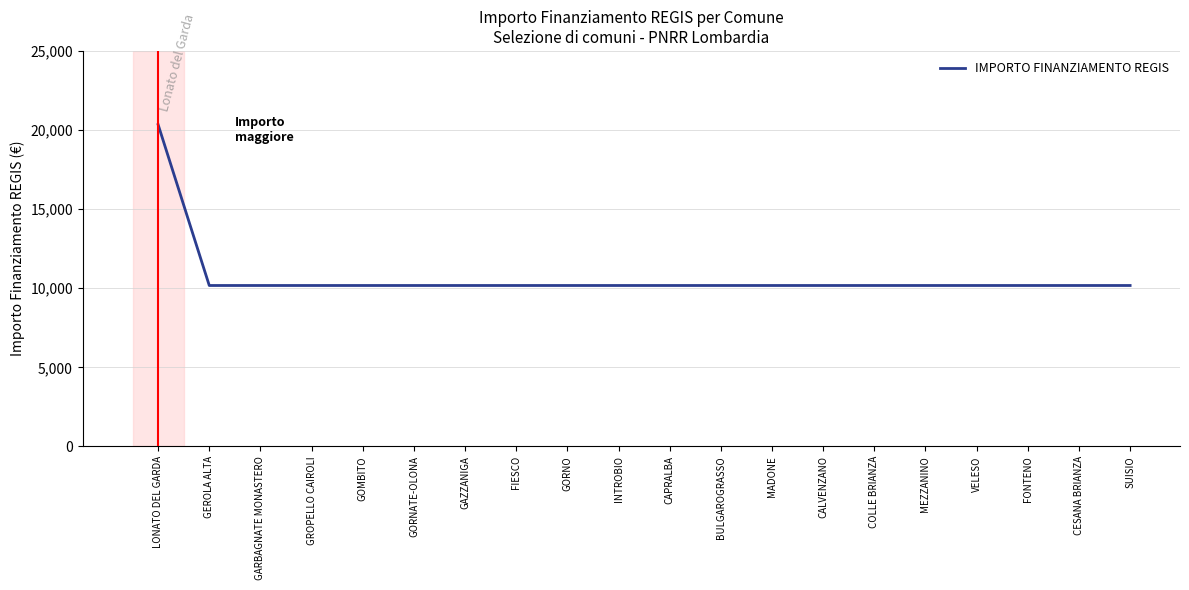

How many lines are shown in the chart?

1